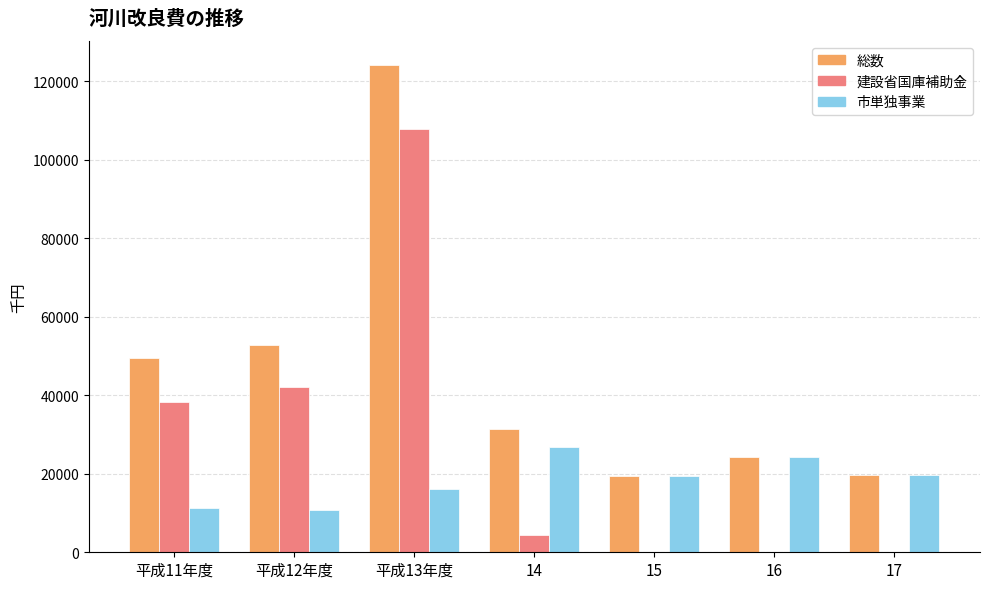

Where does the 建設省国庫補助金 series first go above 4400?

平成11年度